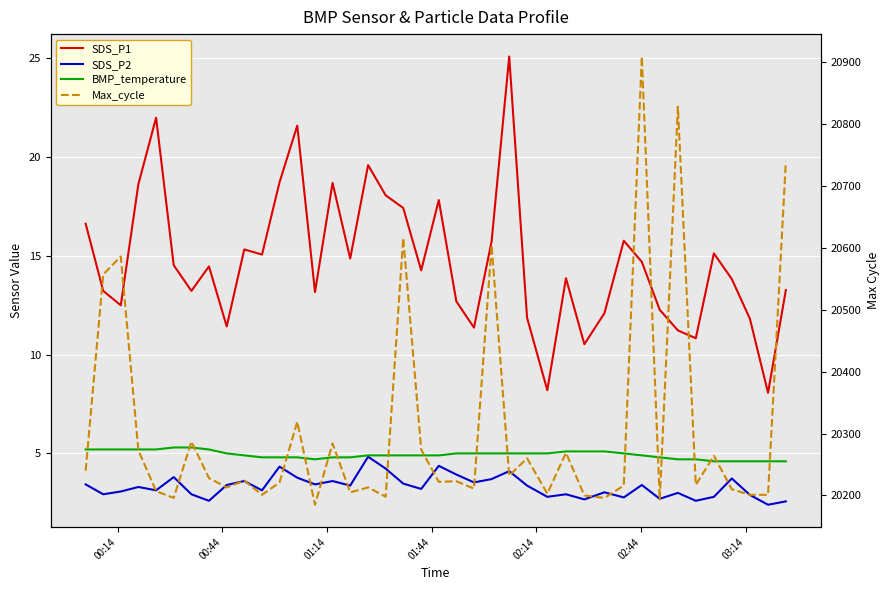

True or false: Max_cycle has more than 1 points higher than both neighbors.

True